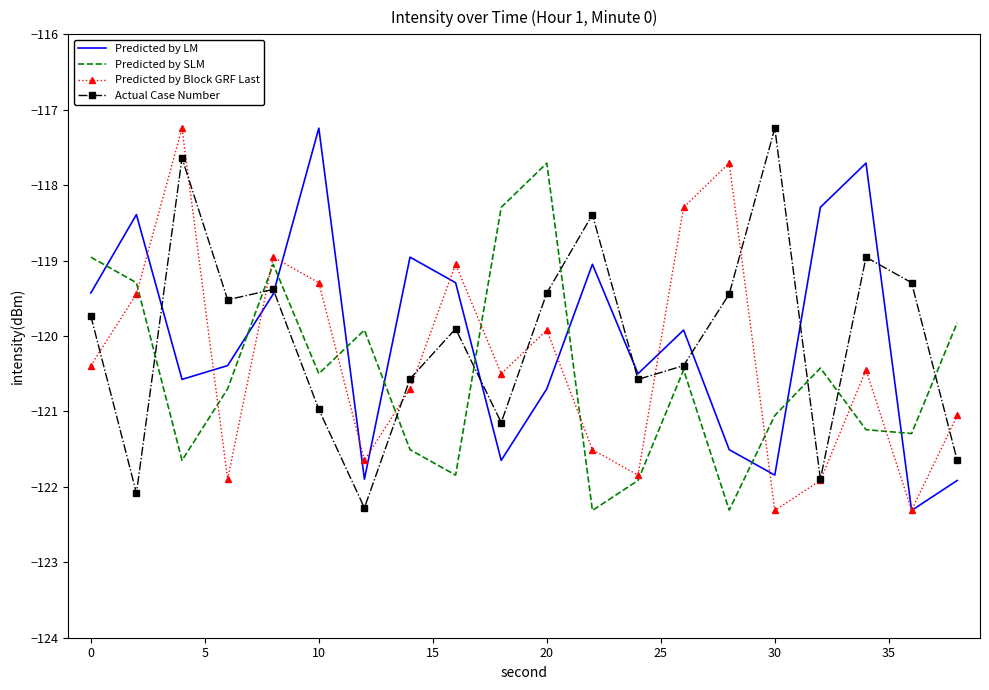

At how many categories does at least one series exceed -119?

14